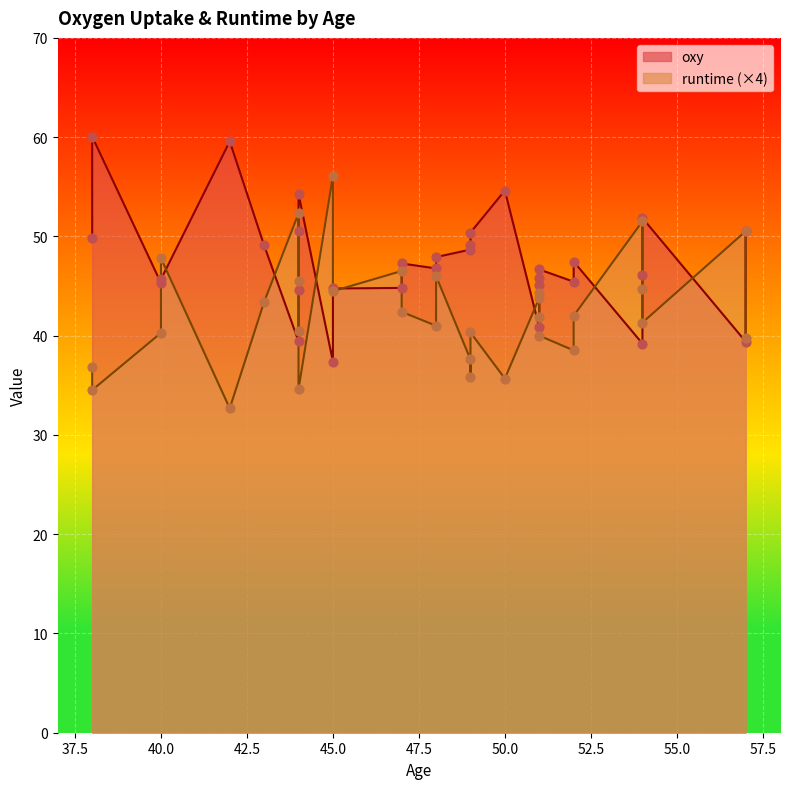

At how many categories does at least one series exceed 14?

31